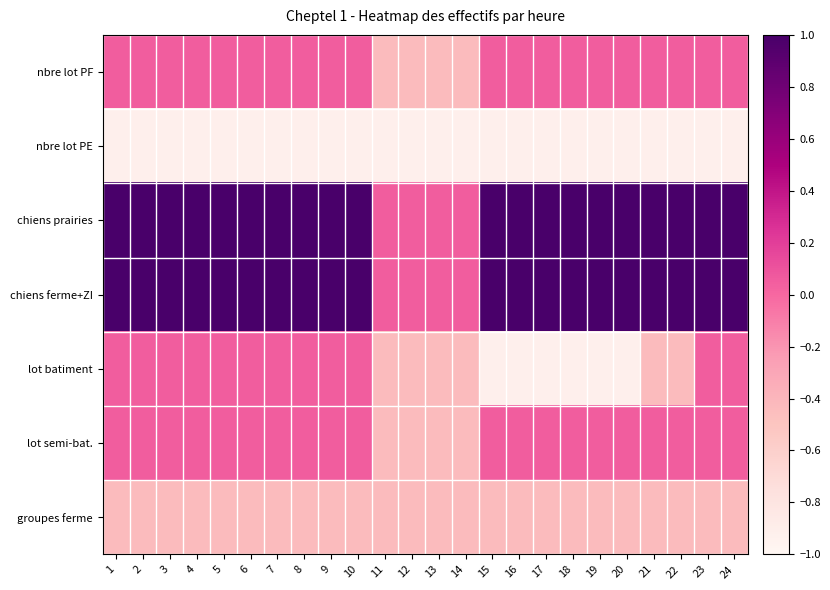

Which series has the largest total across all categories?

chiens prairies